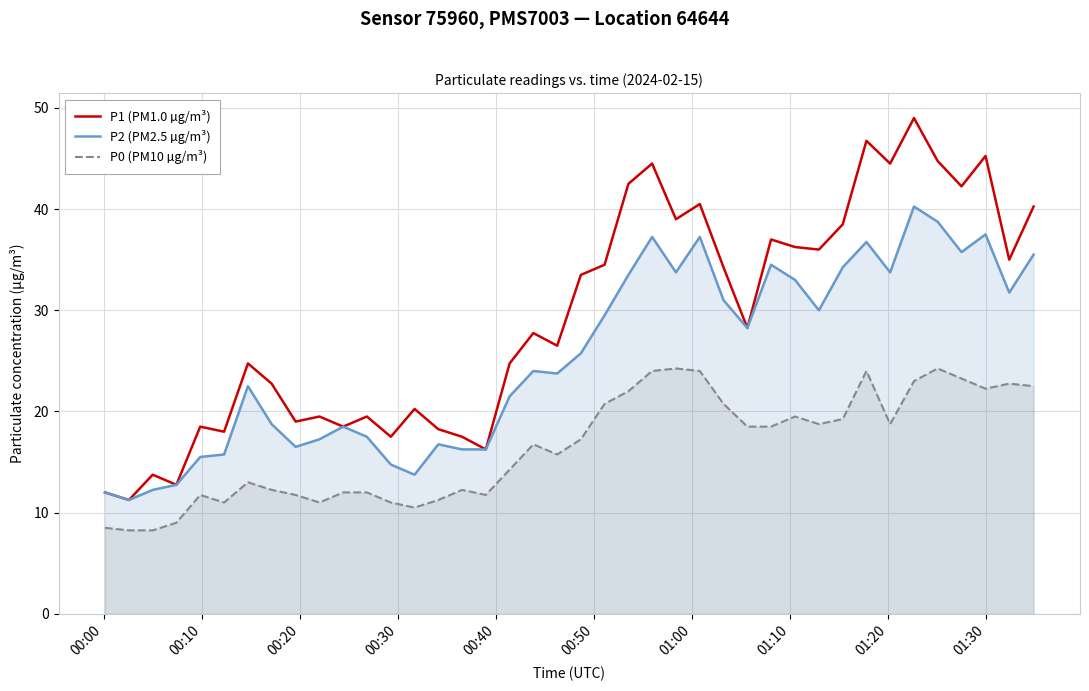

Which series has the largest range (max minus min)?

P1 (PM1.0 µg/m³)